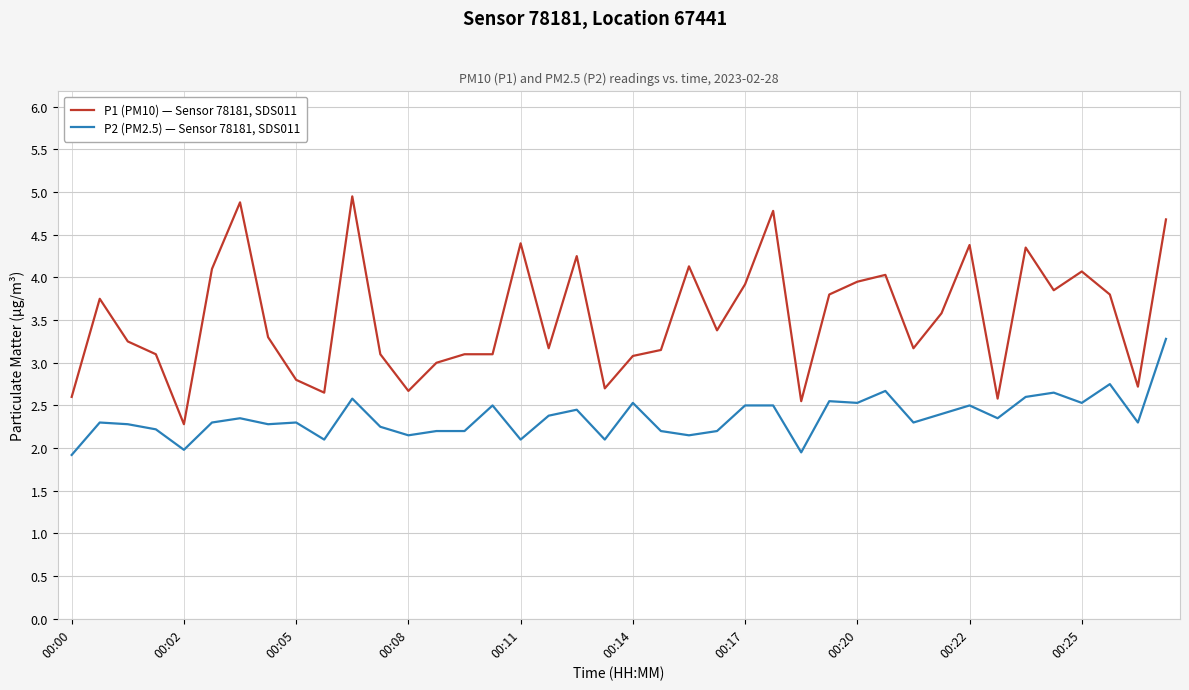

Which series has the largest range (max minus min)?

P1 (PM10) — Sensor 78181, SDS011